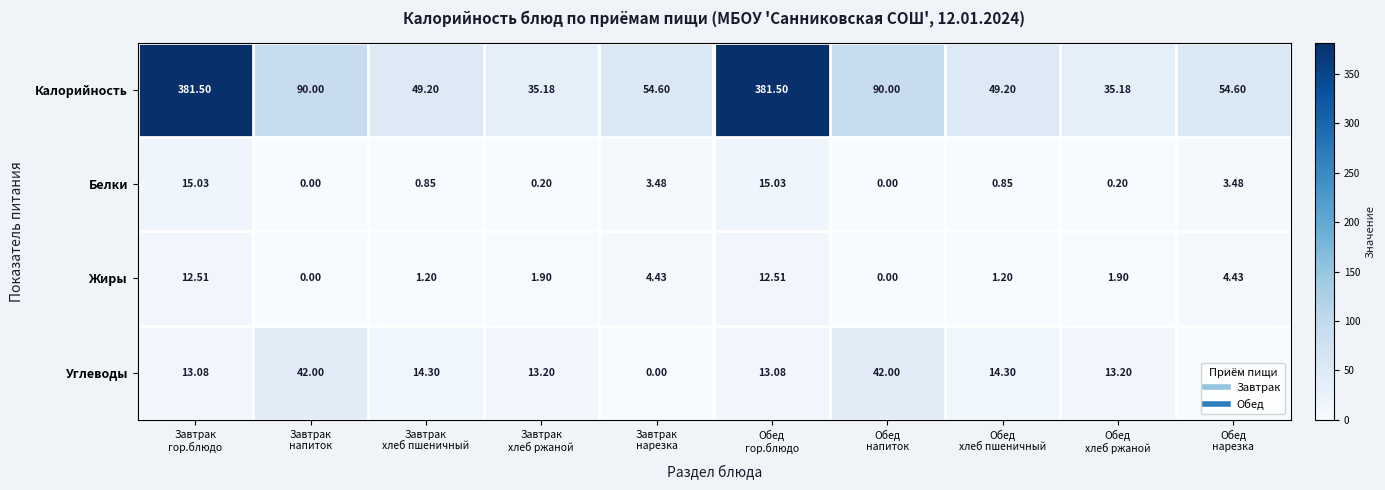

Which series has the largest range (max minus min)?

Калорийность